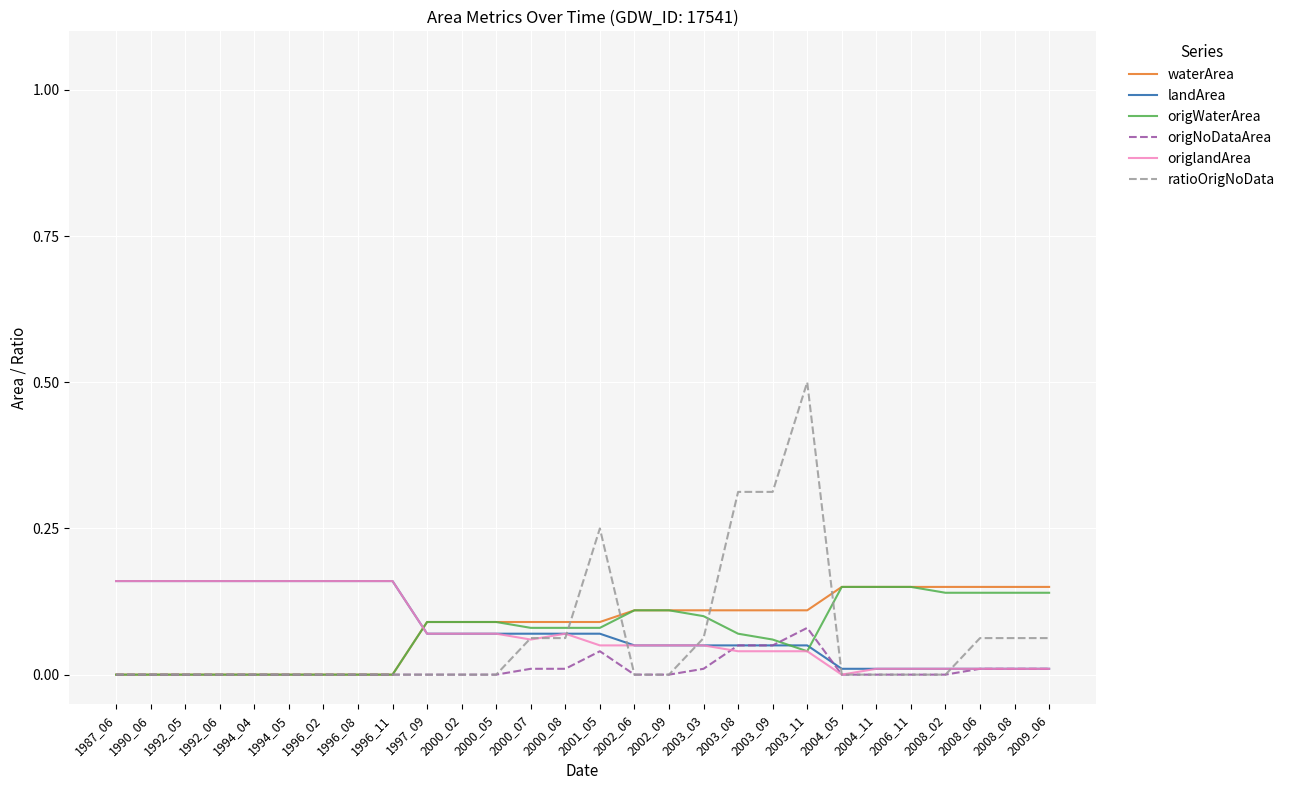

What is the maximum value shown in the chart?

0.5